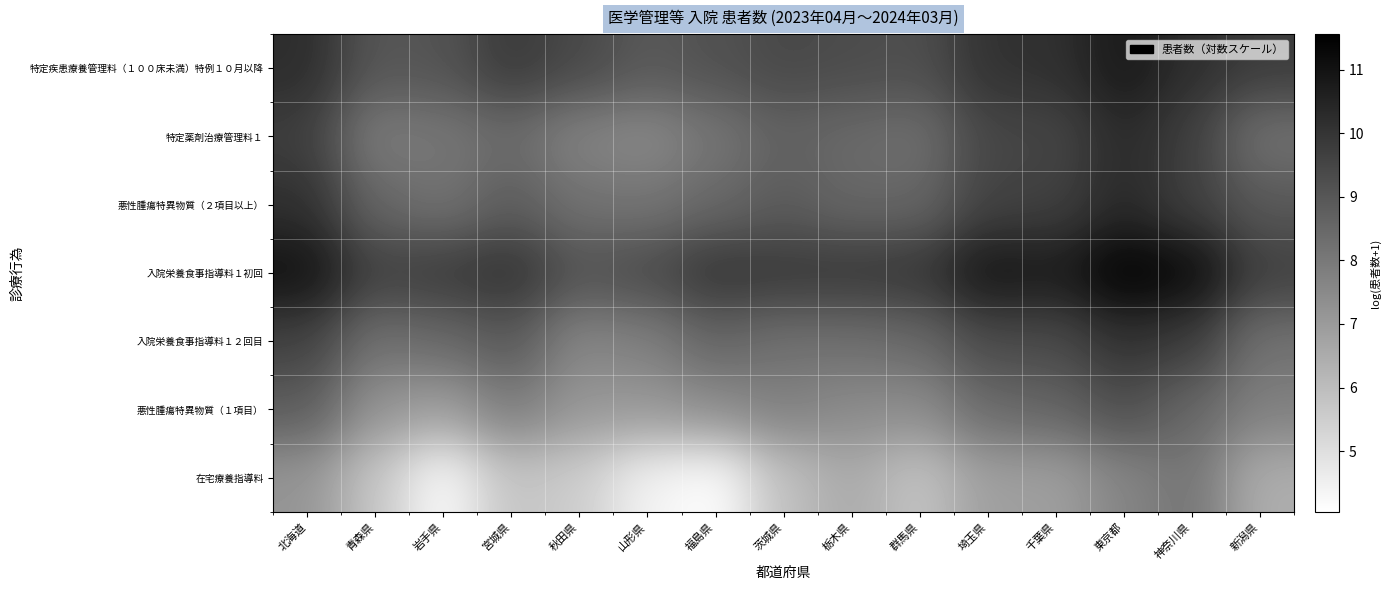

What is the smallest value displayed?

4.0